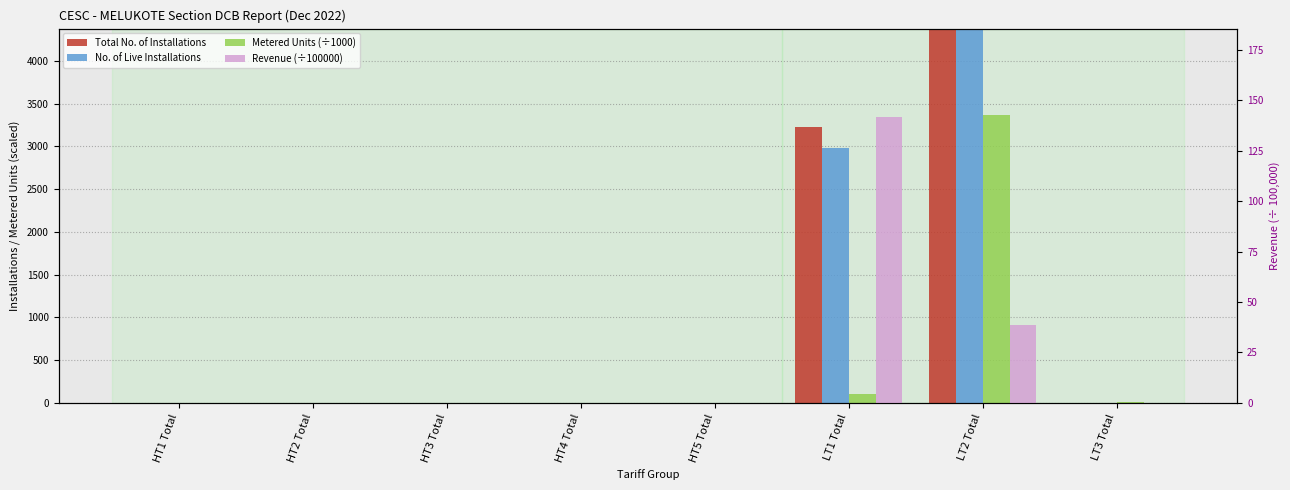

What is the difference between the maximum and minimum values in the Metered Units (÷1000) series?

3367.3